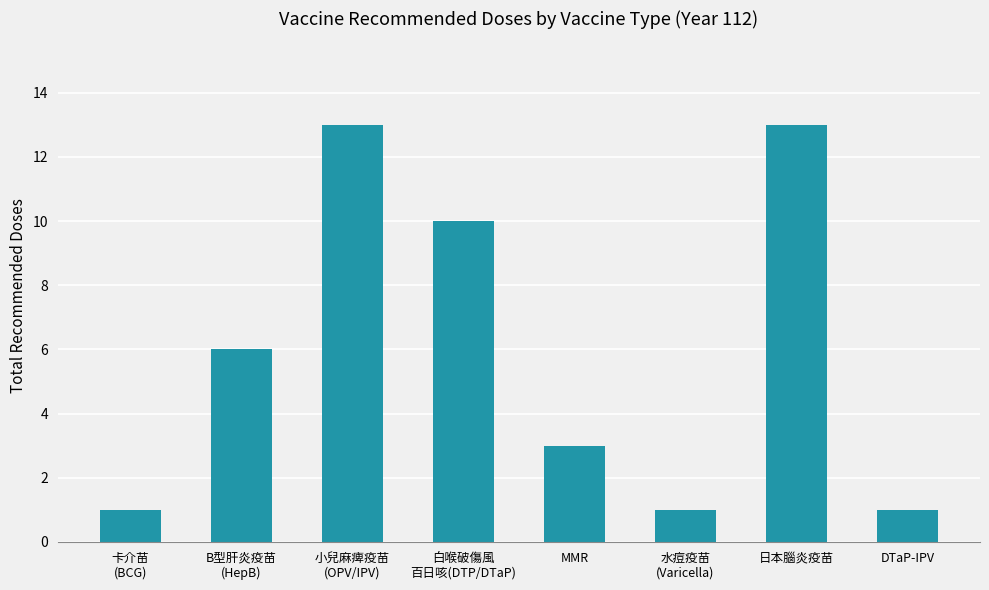

Reading right to left, transcribe all the data shown in this chart.

DTaP-IPV=1	日本腦炎疫苗=13	水痘疫苗
(Varicella)=1	MMR=3	白喉破傷風
百日咳(DTP/DTaP)=10	小兒麻痺疫苗
(OPV/IPV)=13	B型肝炎疫苗
(HepB)=6	卡介苗
(BCG)=1